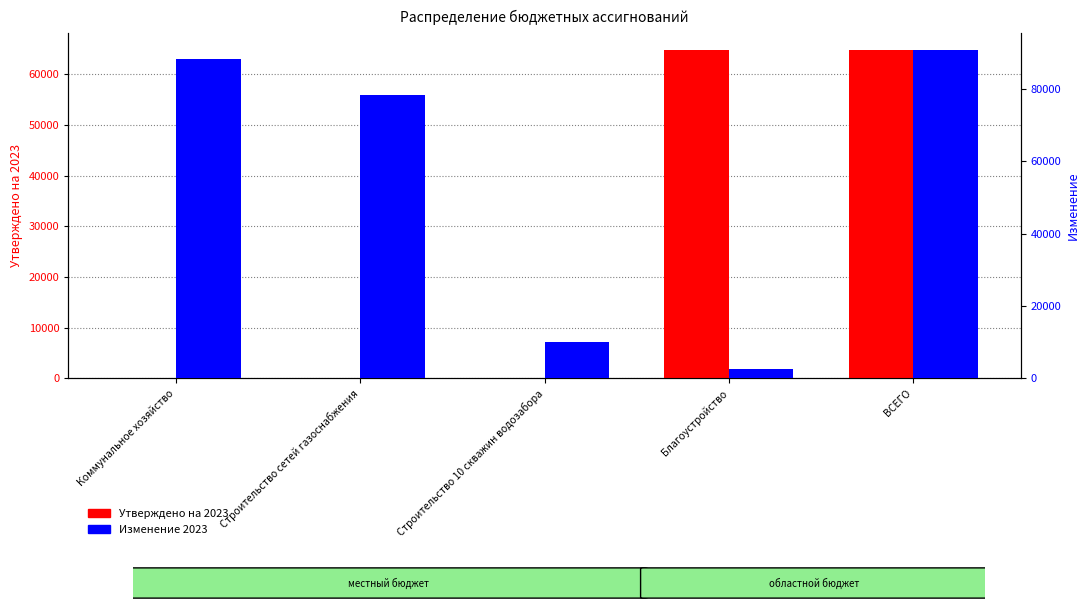

Reading left to right, extract all data points from this chart.

Утверждено на 2023: Коммунальное хозяйство=0.0	Строительство сетей газоснабжения=0.0	Строительство 10 скважин водозабора=0.0	Благоустройство=64847.3	ВСЕГО=64847.3
Изменение 2023: Коммунальное хозяйство=88171.5	Строительство сетей газоснабжения=78210.2	Строительство 10 скважин водозабора=9961.3	Благоустройство=2689.0	ВСЕГО=90860.5